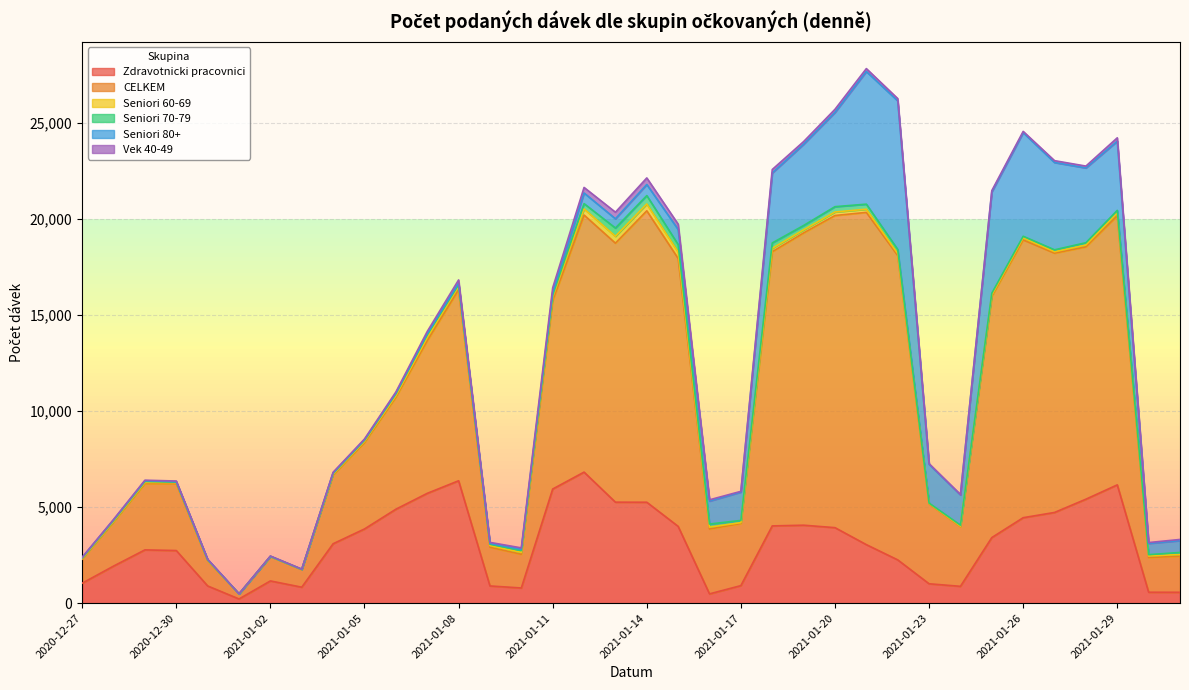

Which has a higher value, 2020-12-29 or 2020-12-31?

2020-12-29